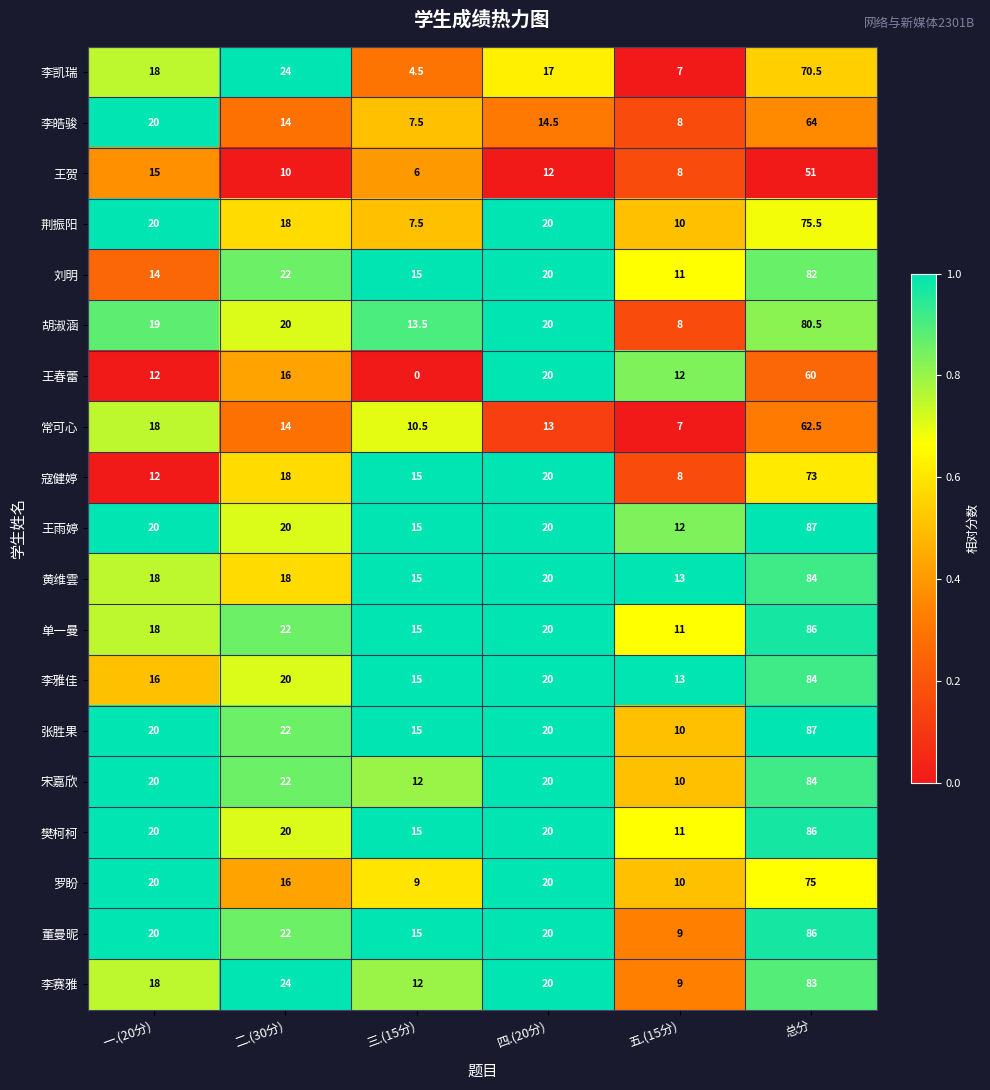

Read the 王雨婷 value at 三.(15分).

15.0